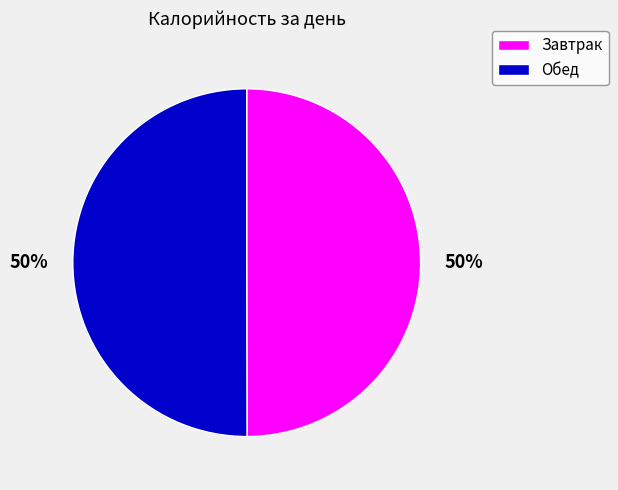

What percentage is the Завтрак slice, to the nearest percent?

50%